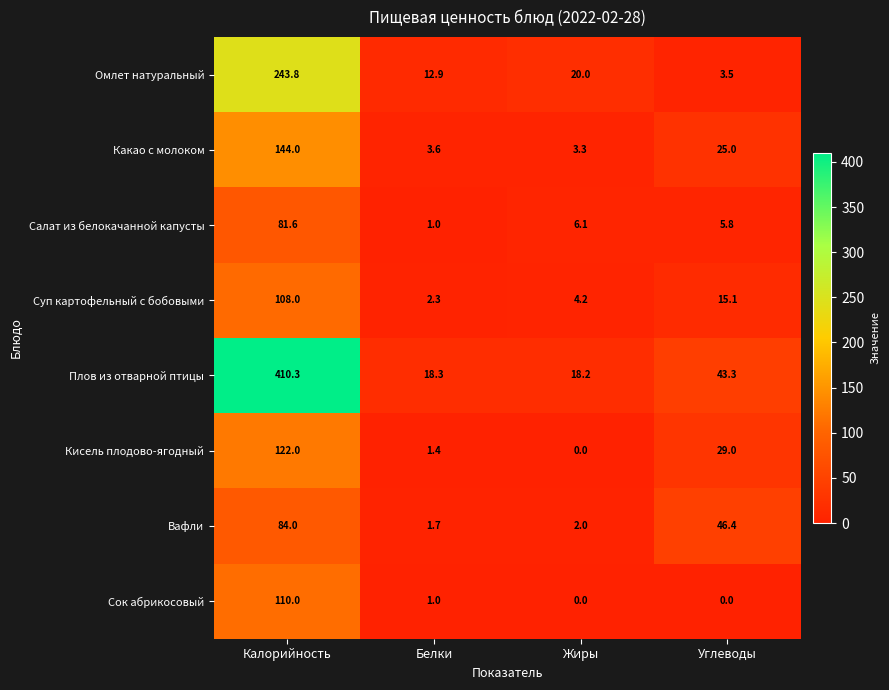

What is the difference between the maximum and minimum values in the Салат из белокачанной капусты series?

80.6